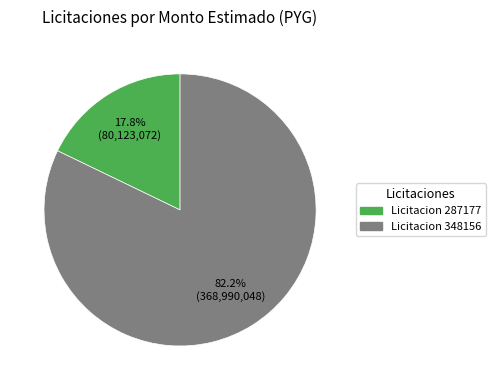

Is there a majority slice in this chart?

Yes